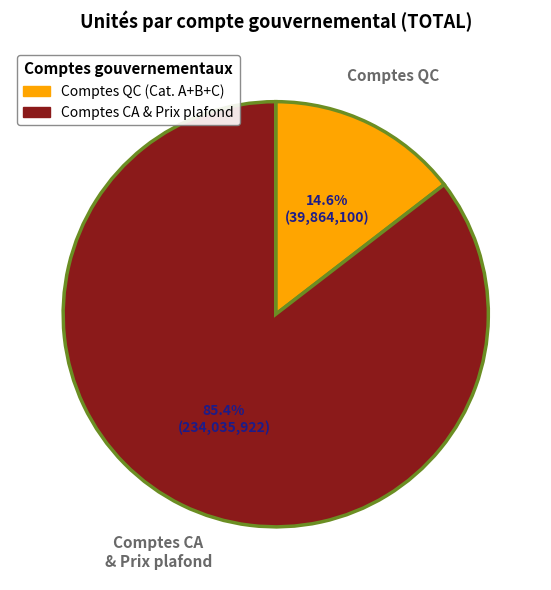

Is there any slice that represents more than half of the pie?

Yes